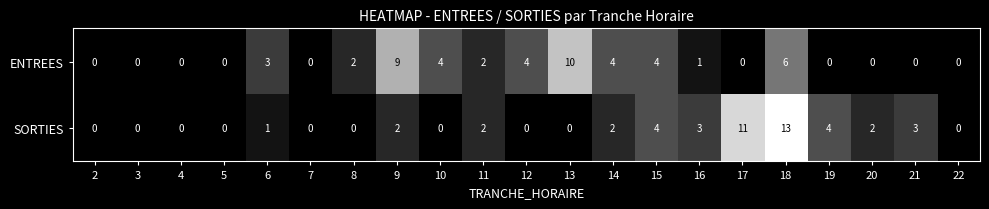

What is the total value across all series at 16?

4